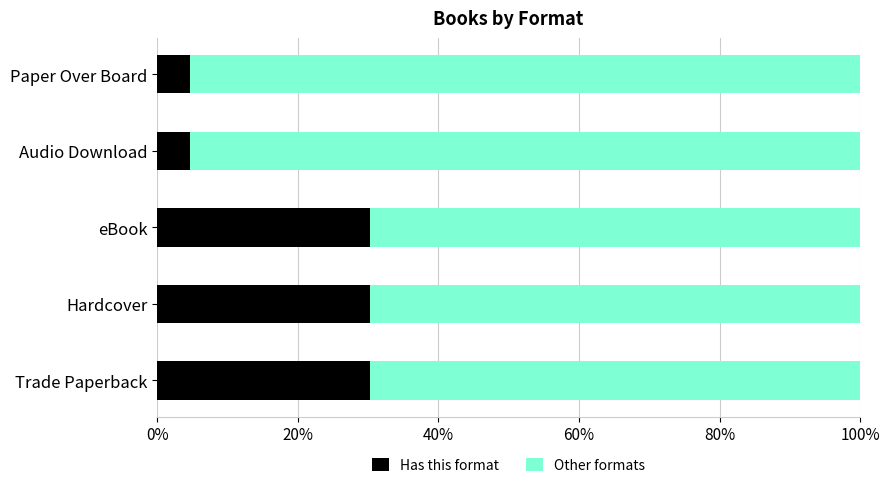

What is the lowest value of the Has this format series?

4.7